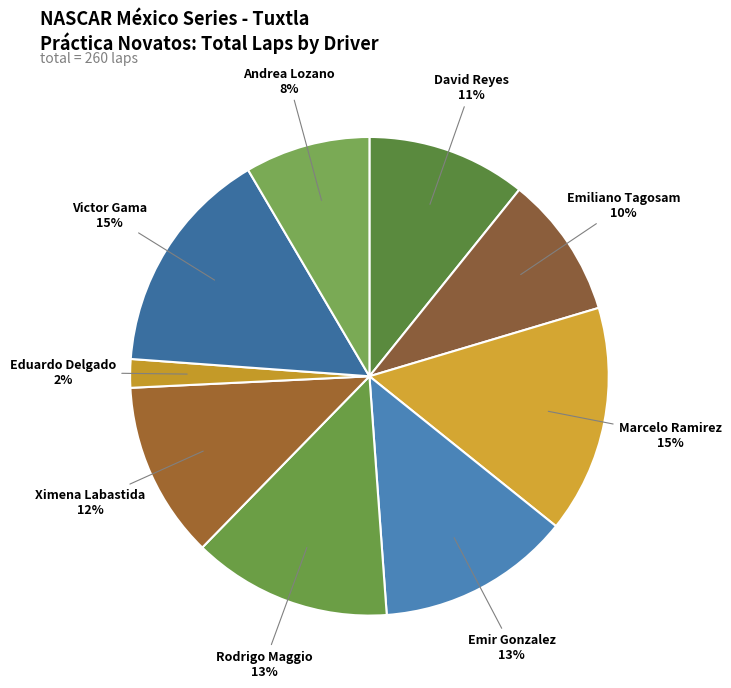

How many segments does this pie chart have?

9